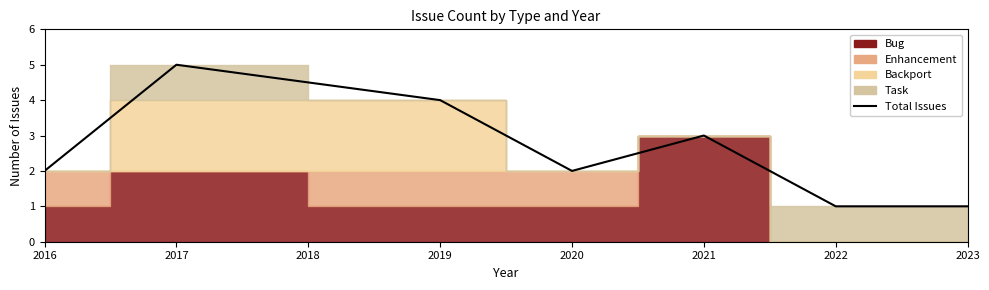

What is the ratio of the value at 2023 to the value at 2017?

0.2